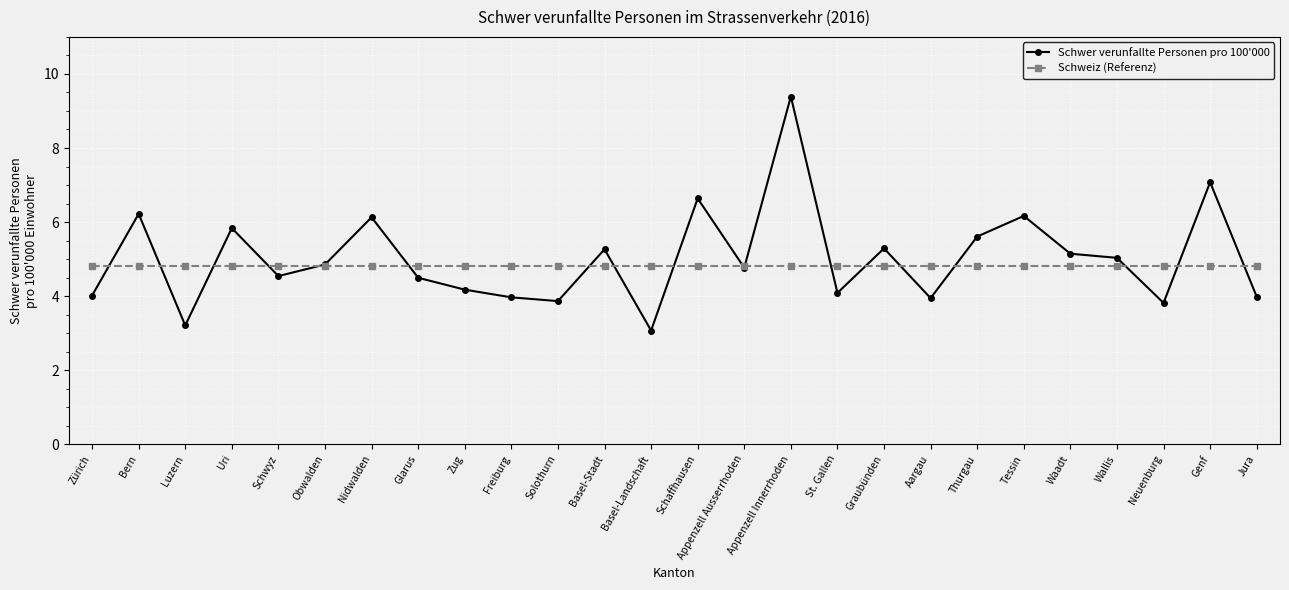

At which label does Schwer verunfallte Personen pro 100'000 reach its minimum?

Basel-Landschaft